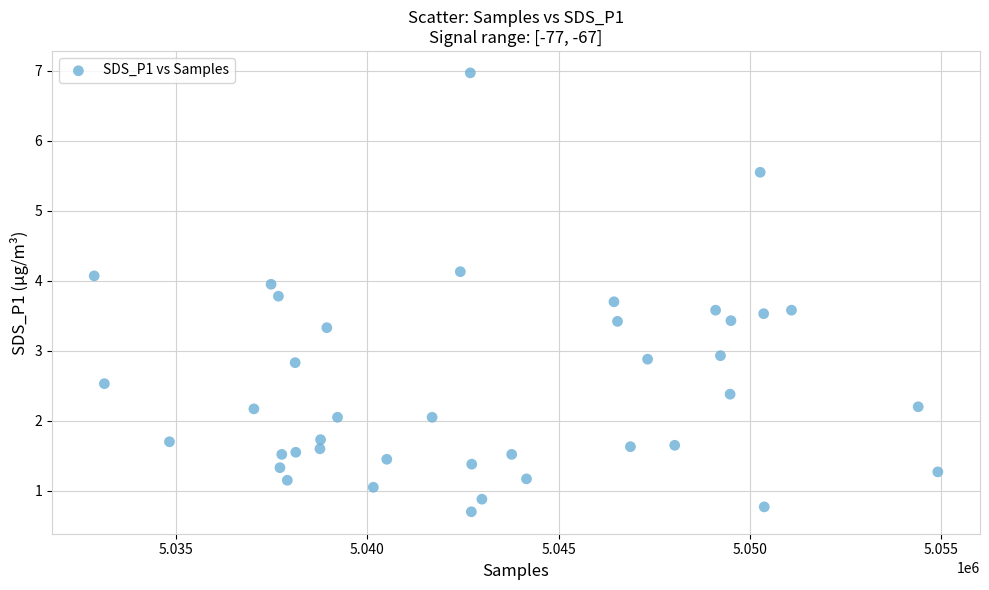

What is the range of X values (max minus min)?

22060.0